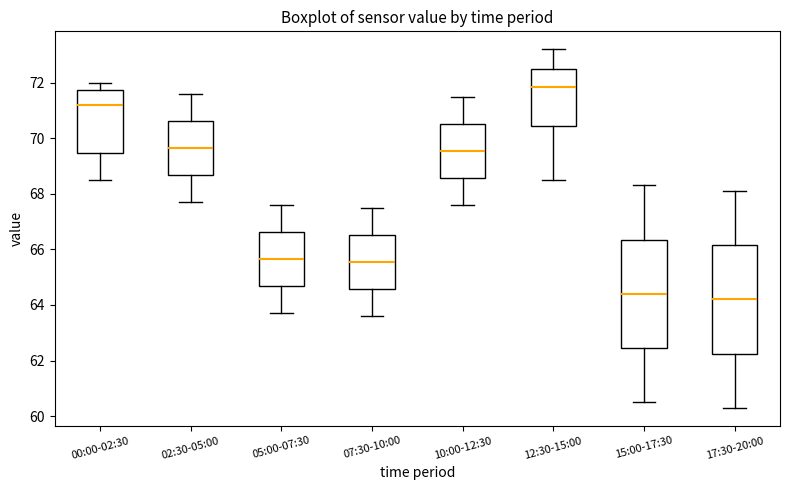

Where does the upper whisker of the box for 12:30-15:00 end on the y-axis? The values are not printed on the chart, so give them approximately, as read against the axis.

73.2